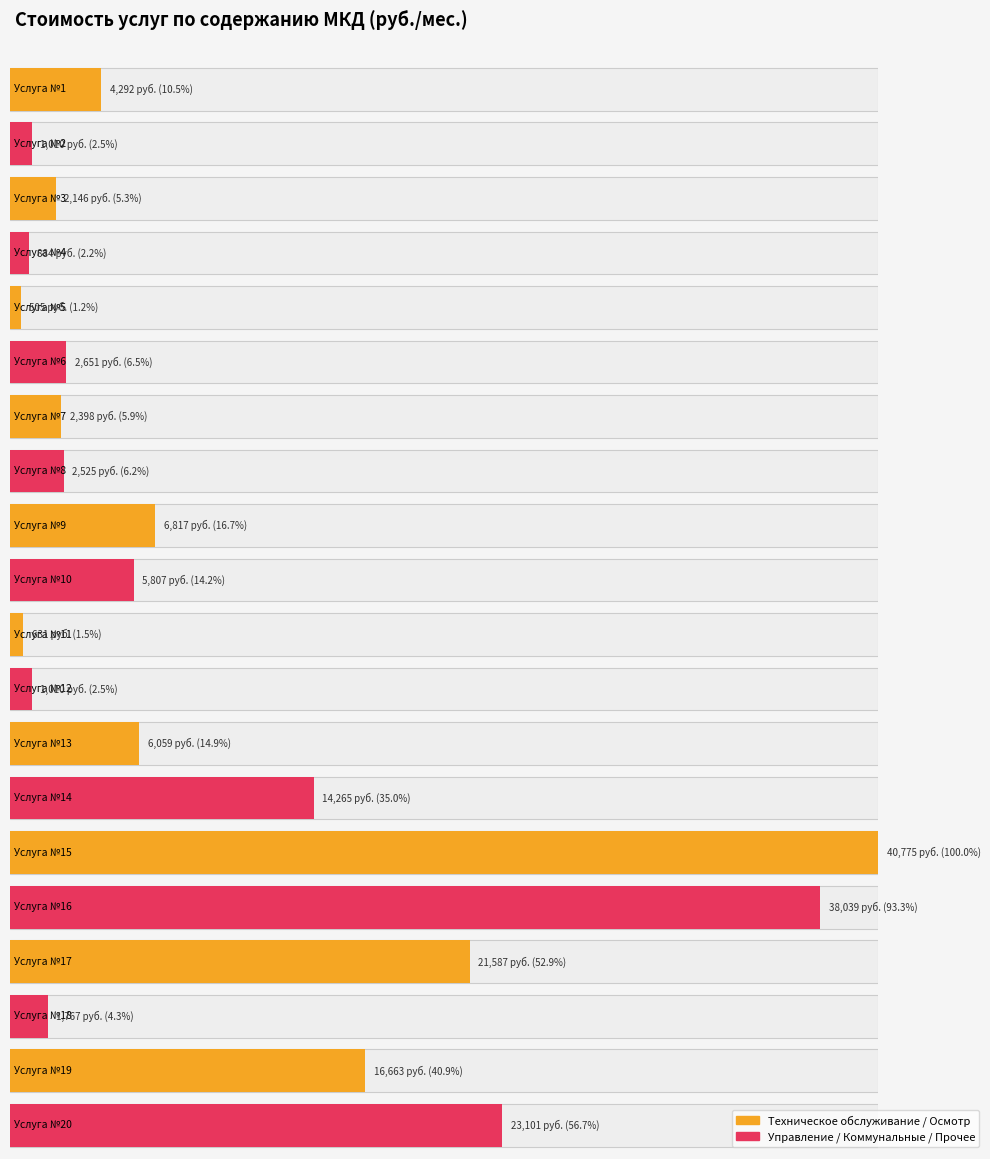

What is the difference between the values at 14 and 13?

8205.4